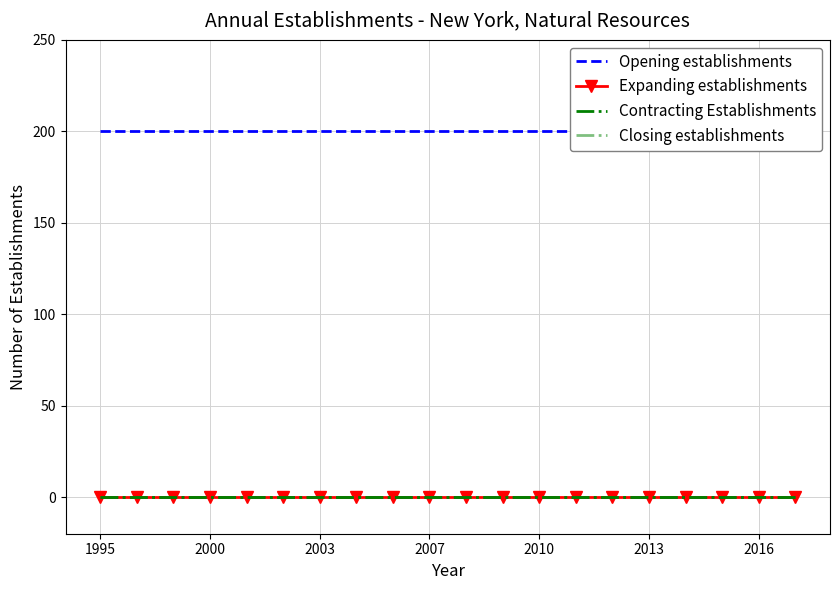

True or false: Opening establishments and Contracting Establishments cross at least once.

False